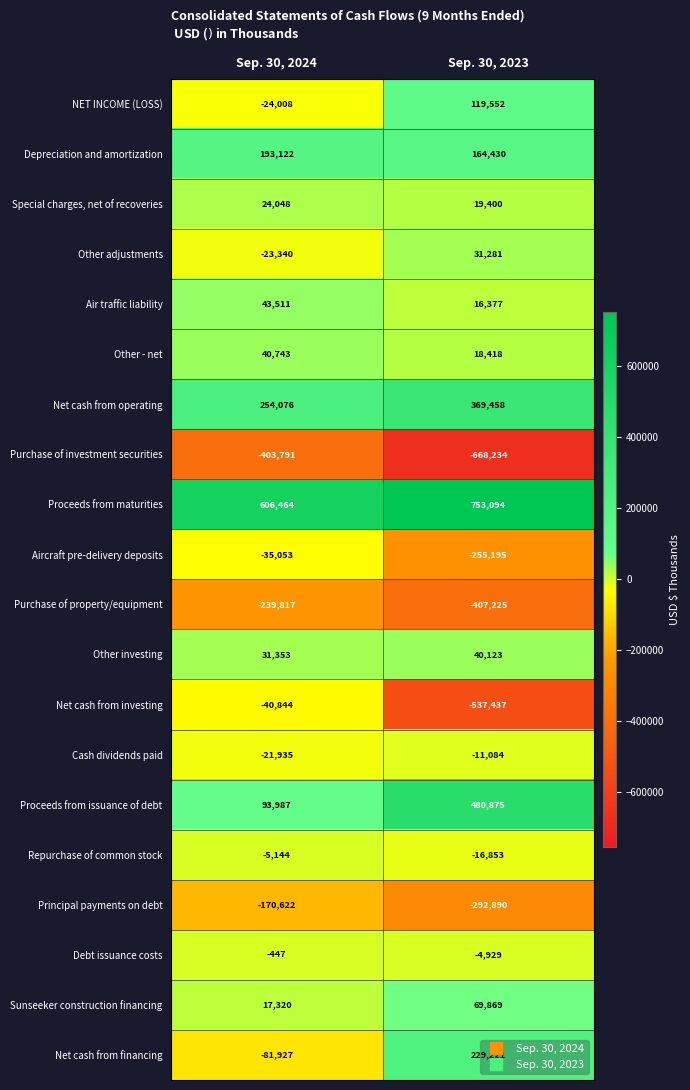

What is the difference between the maximum and minimum values in the Purchase of property/equipment series?

167408